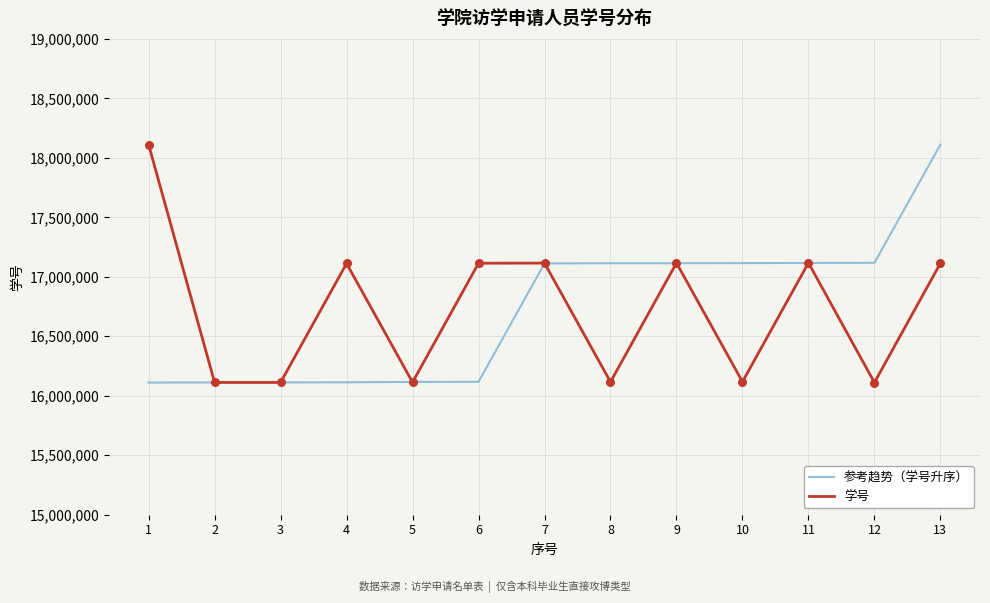

Is the value of 学号 at 10 greater than the value of 参考趋势（学号升序） at 9?

No